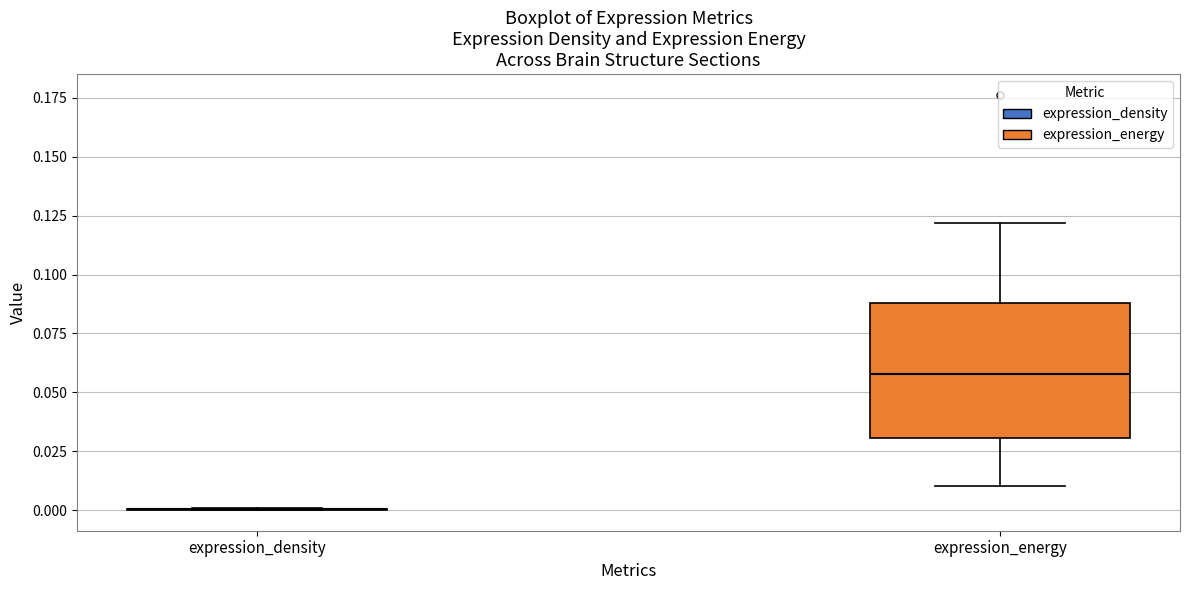

Where does the lower whisker of the box for expression_energy end on the y-axis? The values are not printed on the chart, so give them approximately, as read against the axis.

0.01